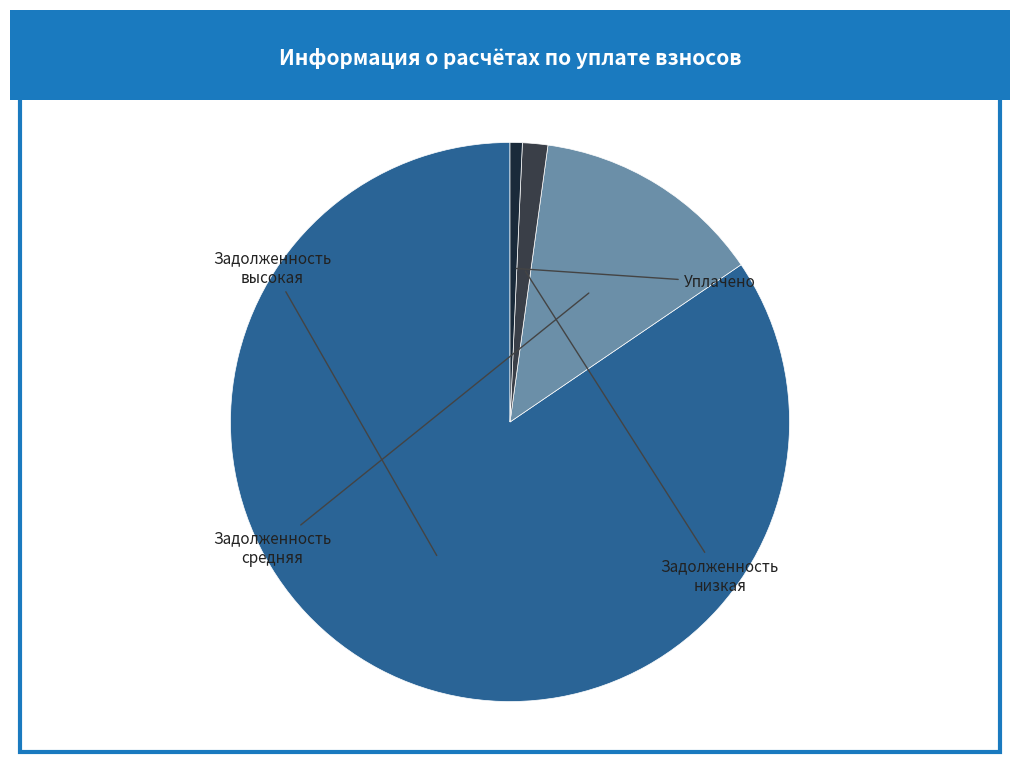

Is there a majority slice in this chart?

Yes